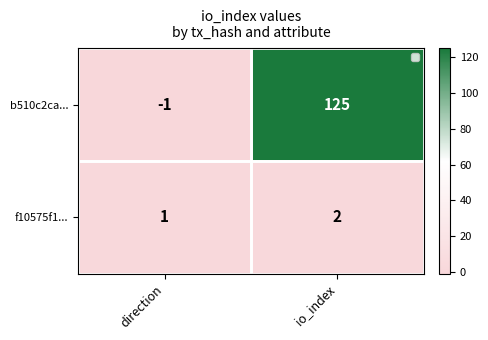

Which series has the largest range (max minus min)?

b510c2ca...